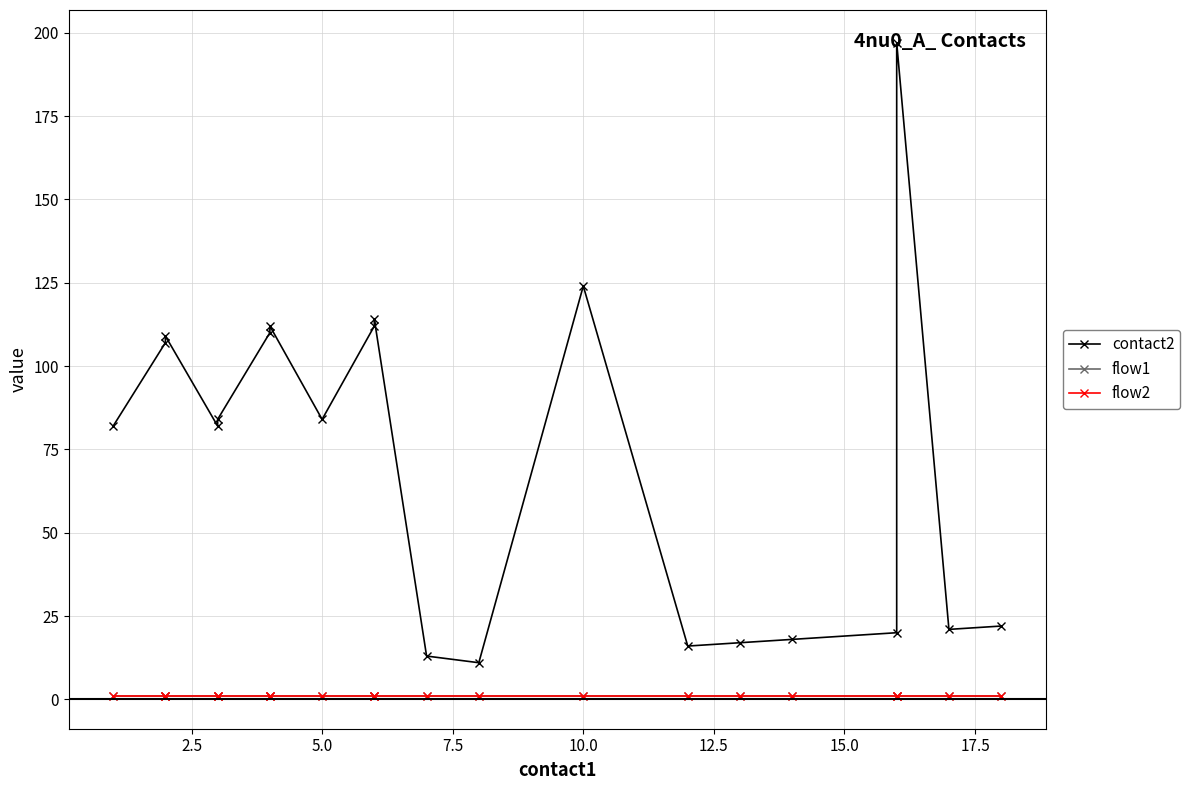

Which series has the largest total across all categories?

contact2